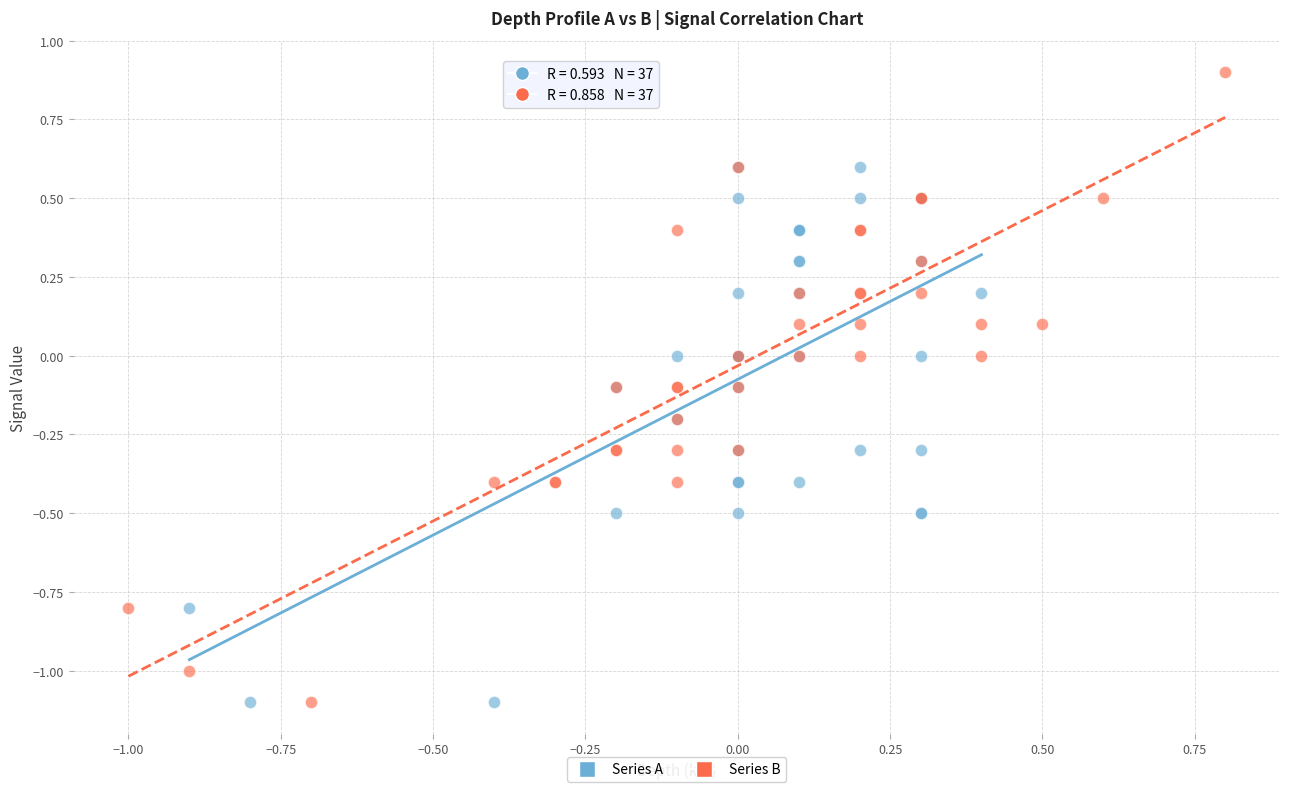

Which series reaches the maximum Y coordinate?

Series B